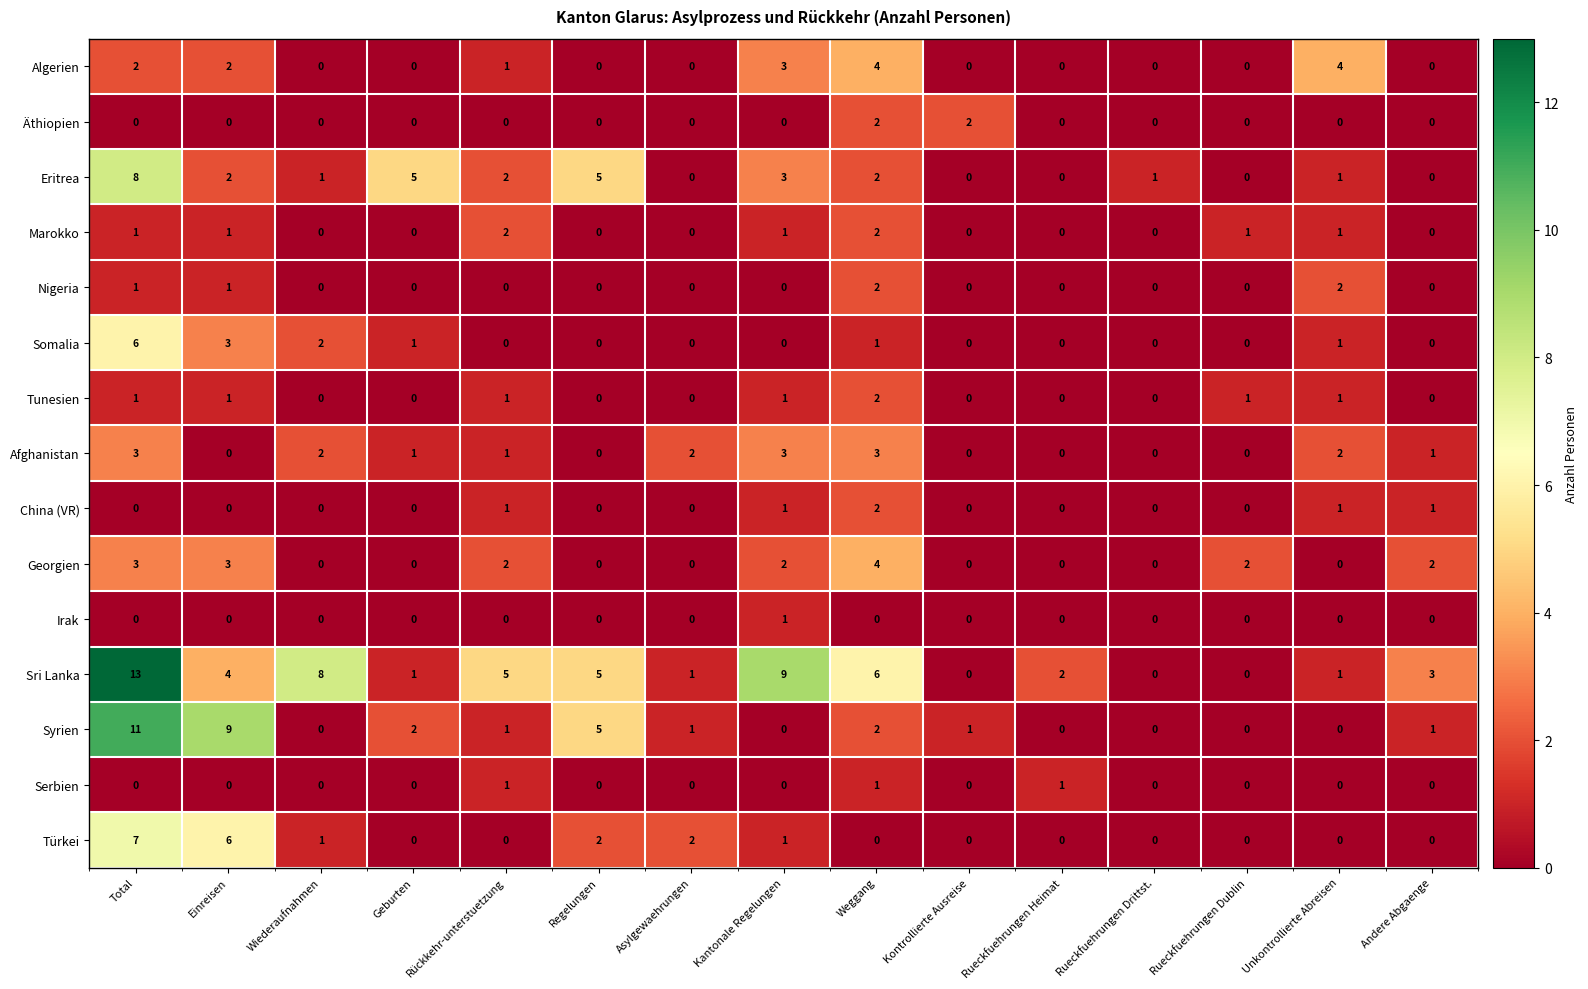

Where does the Eritrea series first go above 1?

Total